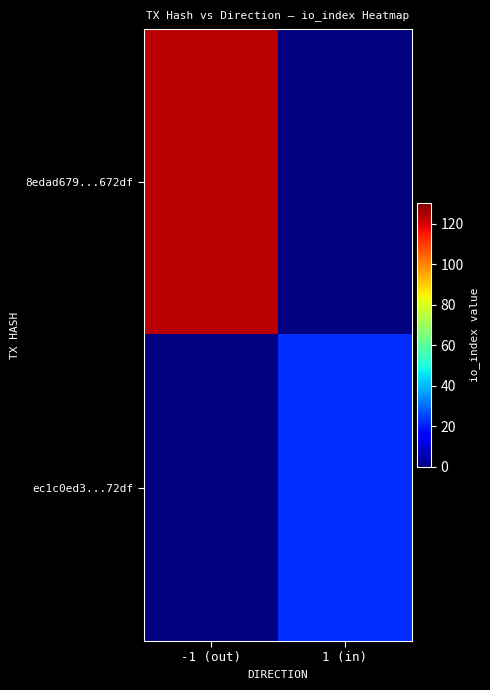

At which label is 8edad679...672df closest to 123?

-1 (out)